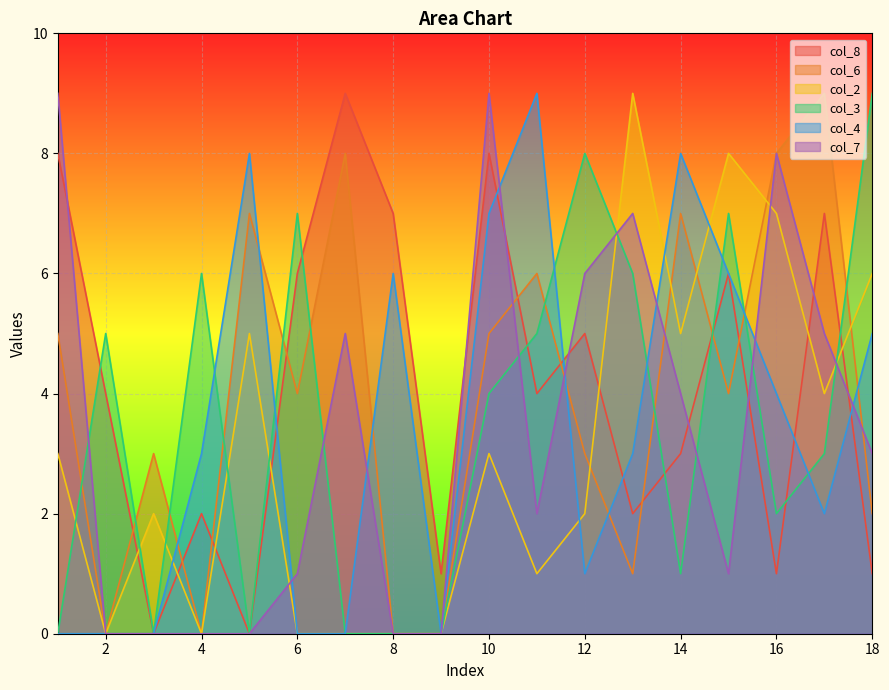

At which label does col_8 reach its peak?

1